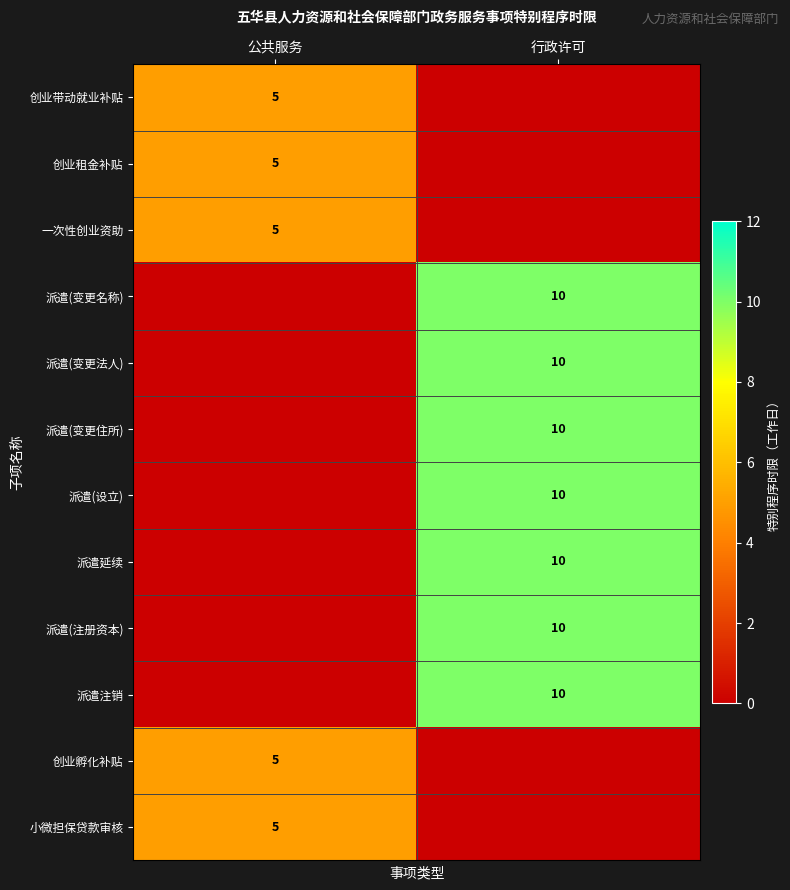

The 派遣延续 series shows 10 at 行政许可. True or false?

True